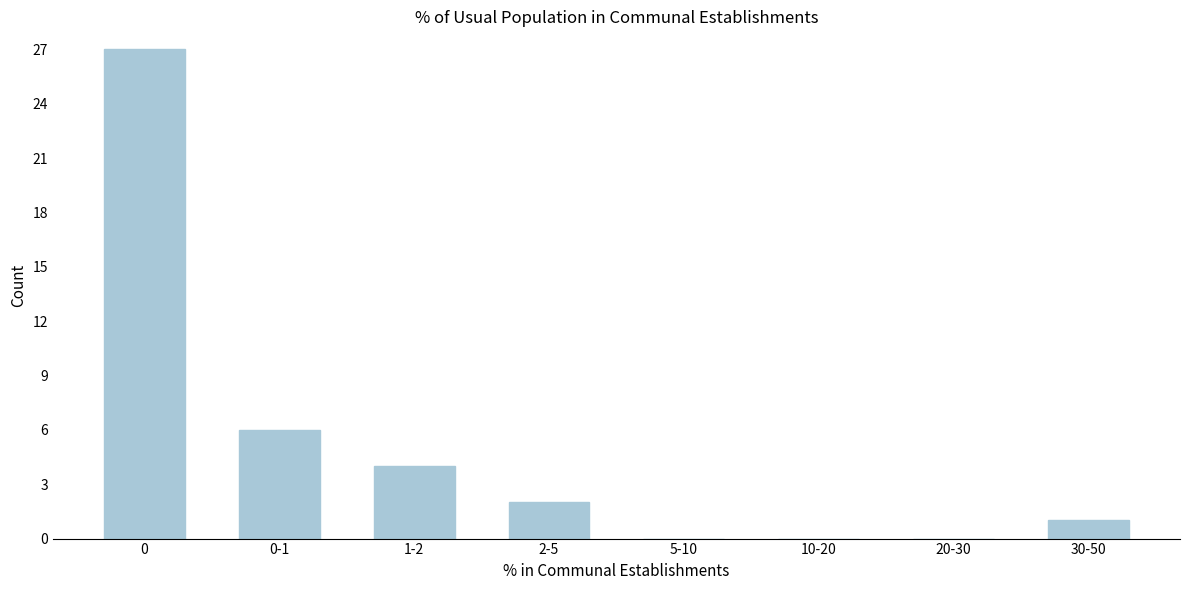

Reading left to right, transcribe all the data shown in this chart.

0=27	0-1=6	1-2=4	2-5=2	5-10=0	10-20=0	20-30=0	30-50=1